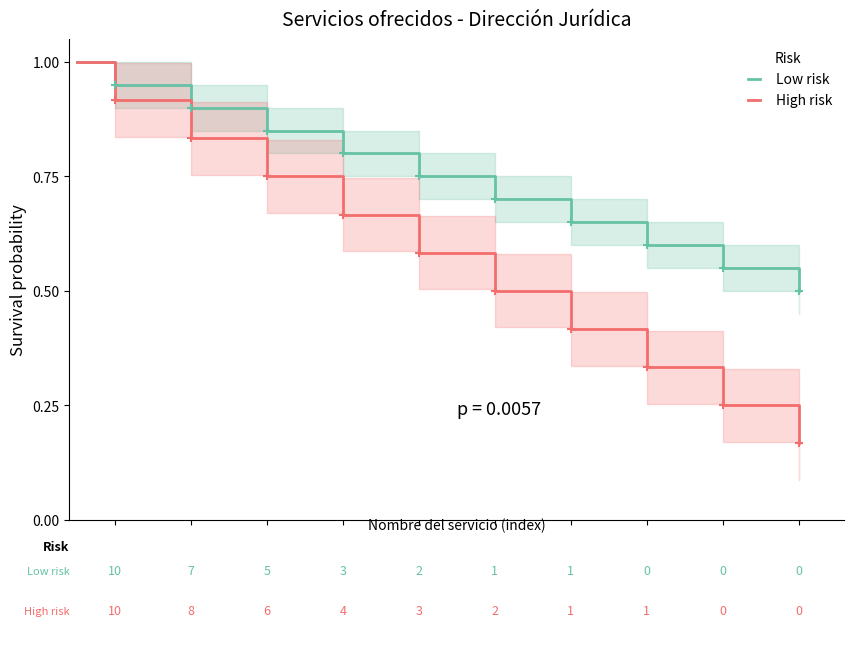

True or false: High risk and Low risk cross at least once.

False